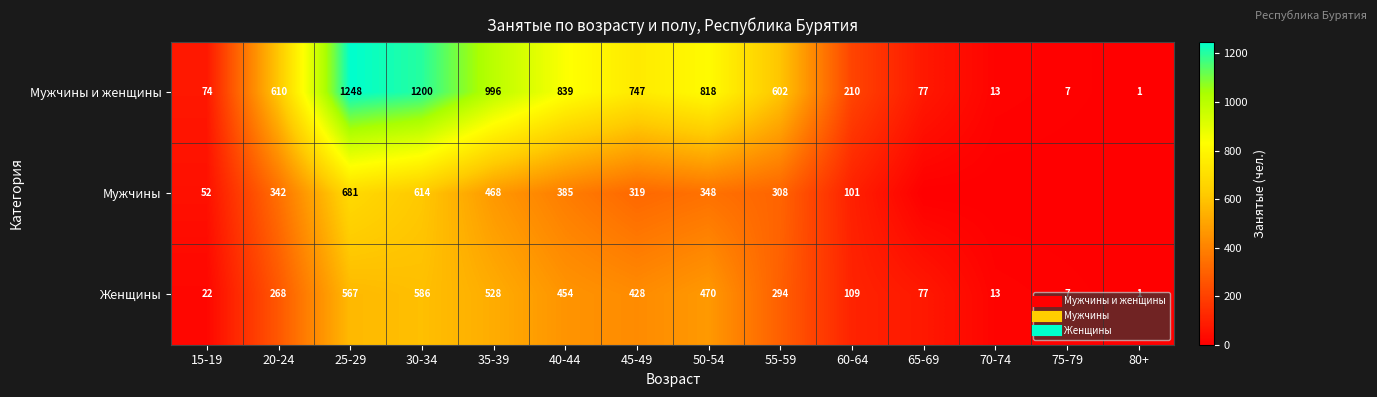

At how many categories does at least one series exceed 1158?

2